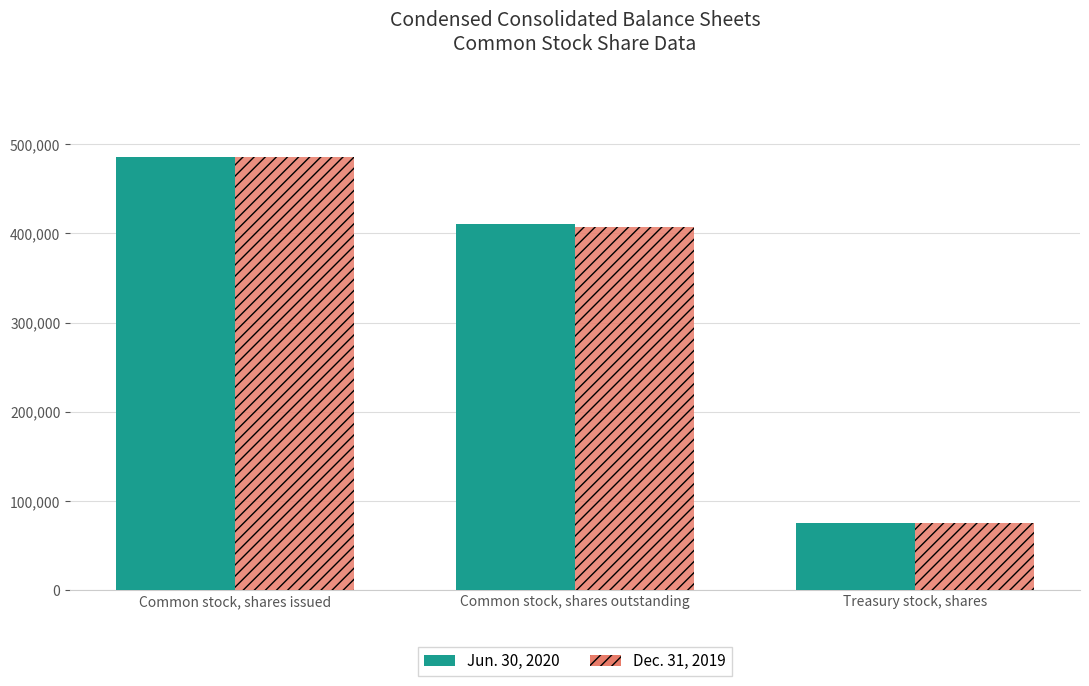

Reading left to right, what are all the values shown in this chart?

Jun. 30, 2020: 485423	410044	75379
Dec. 31, 2019: 485423	407544	75379